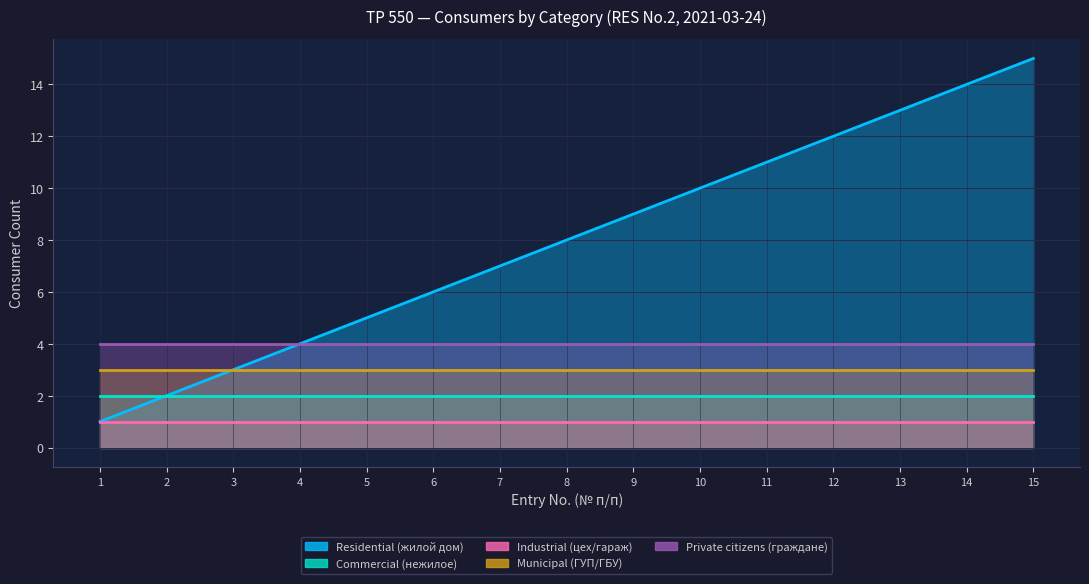

What is the greatest value displayed?

15